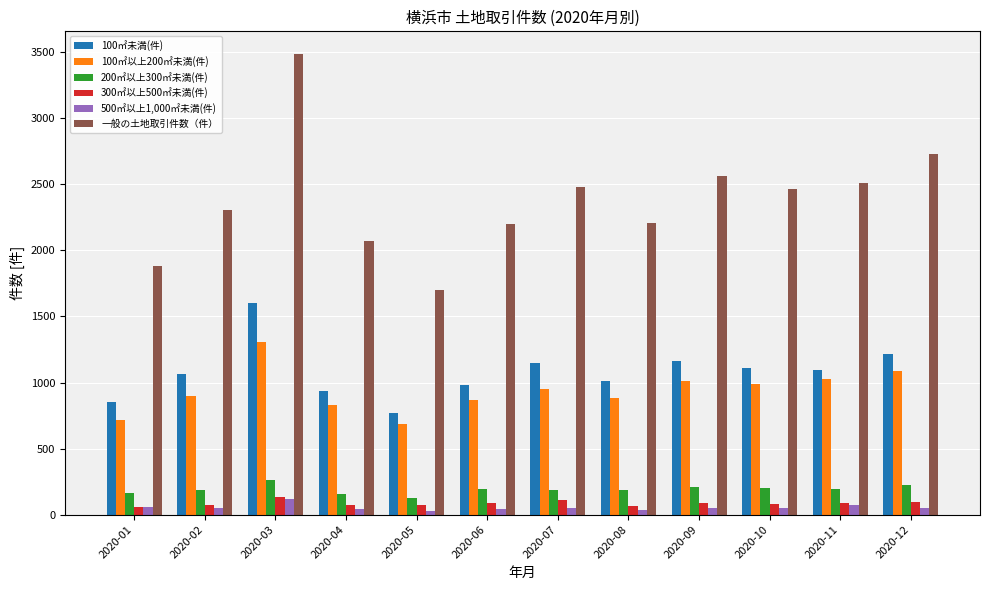

Where is 一般の土地取引件数（件） nearest to the value 2593?

2020-09